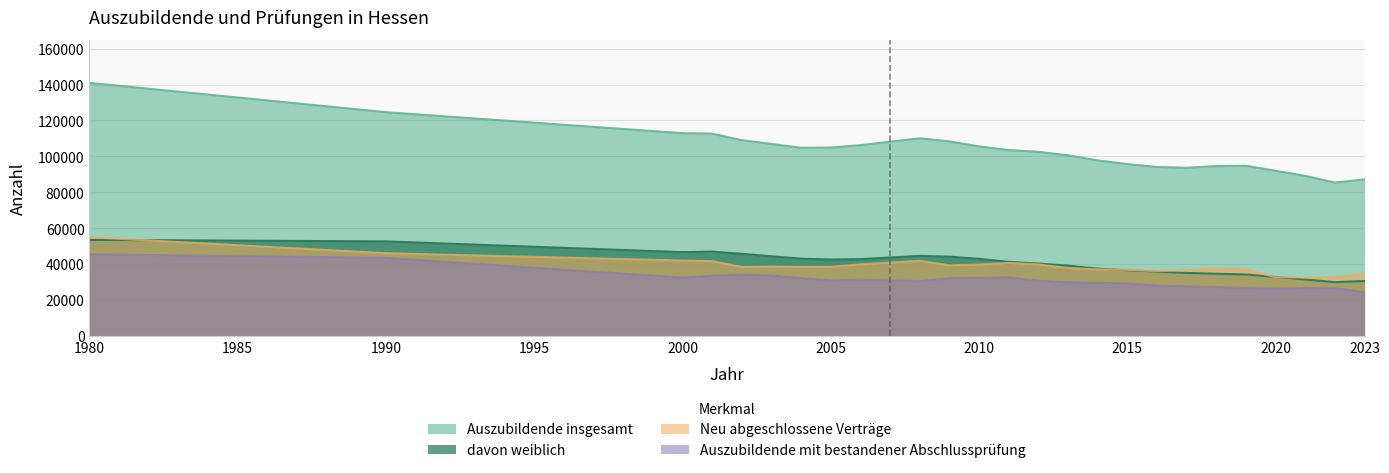

What value does the Auszubildende insgesamt series have at 2002, to the nearest 50?

108950